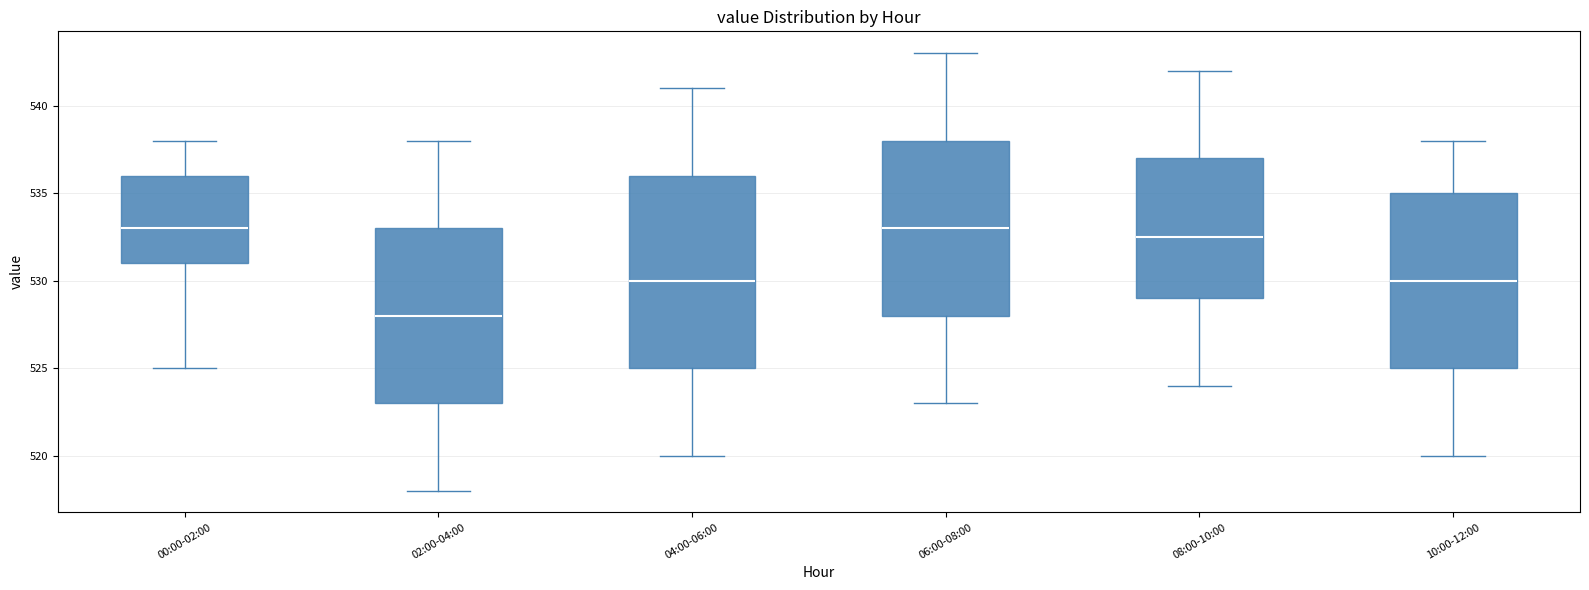

Where does the upper whisker of the box for 02:00-04:00 end on the y-axis? The values are not printed on the chart, so give them approximately, as read against the axis.

538.0